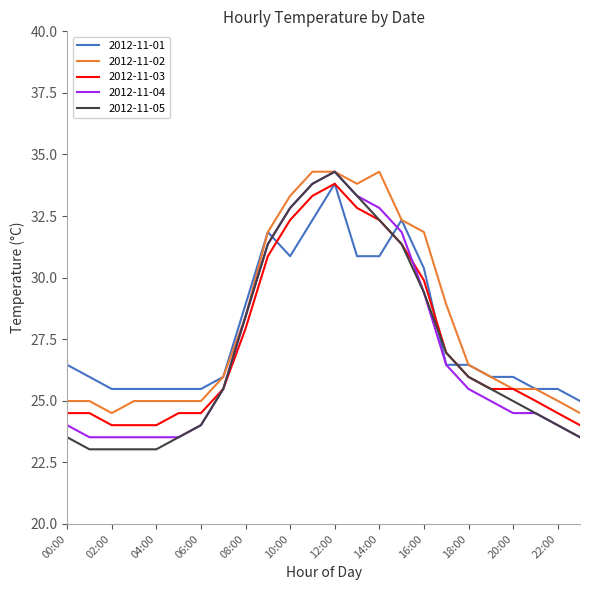

What is the lowest value of the 2012-11-01 series?

25.0